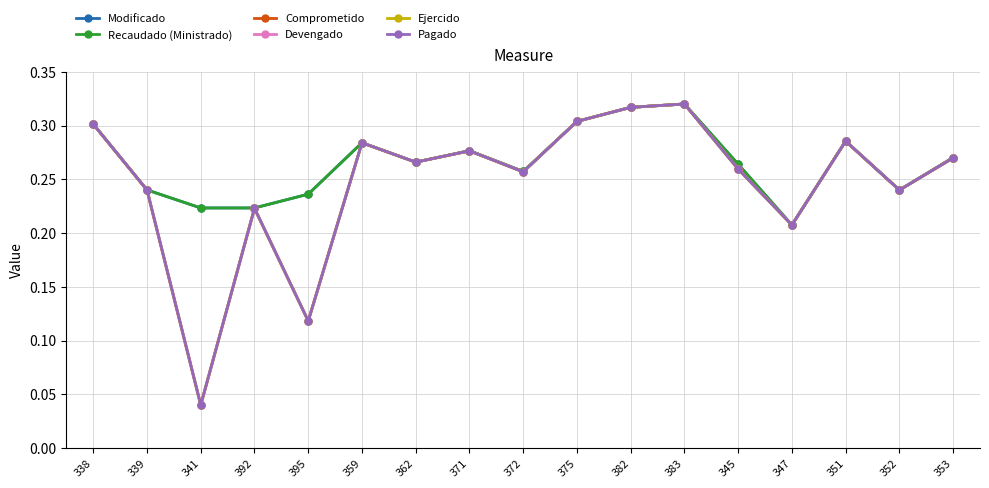

Does the chart have visible grid lines?

Yes